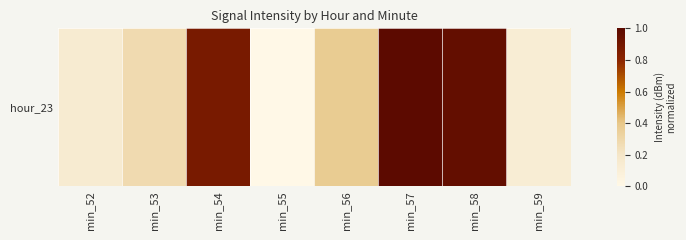

What is the difference between the values at min_53 and min_56?

0.1